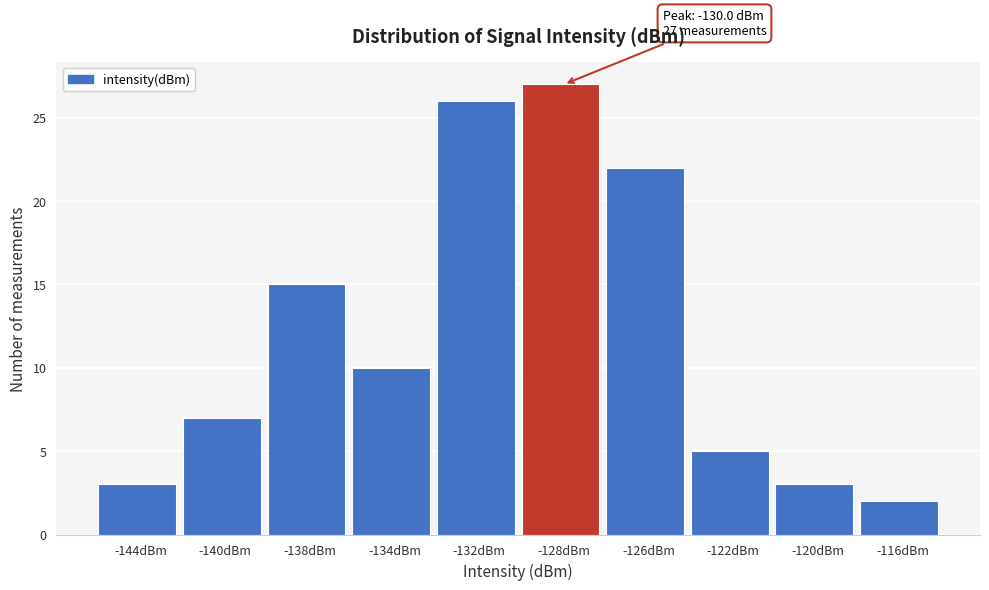

Reading right to left, transcribe all the data shown in this chart.

2	3	5	22	27	26	10	15	7	3